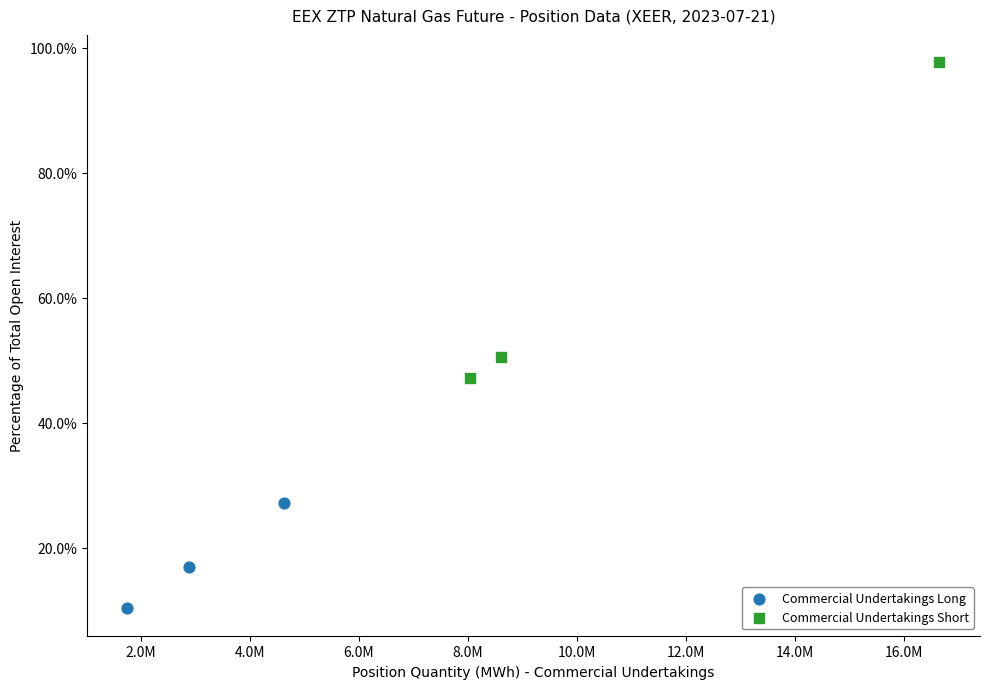

Which series reaches the maximum Y coordinate?

Commercial Undertakings Short